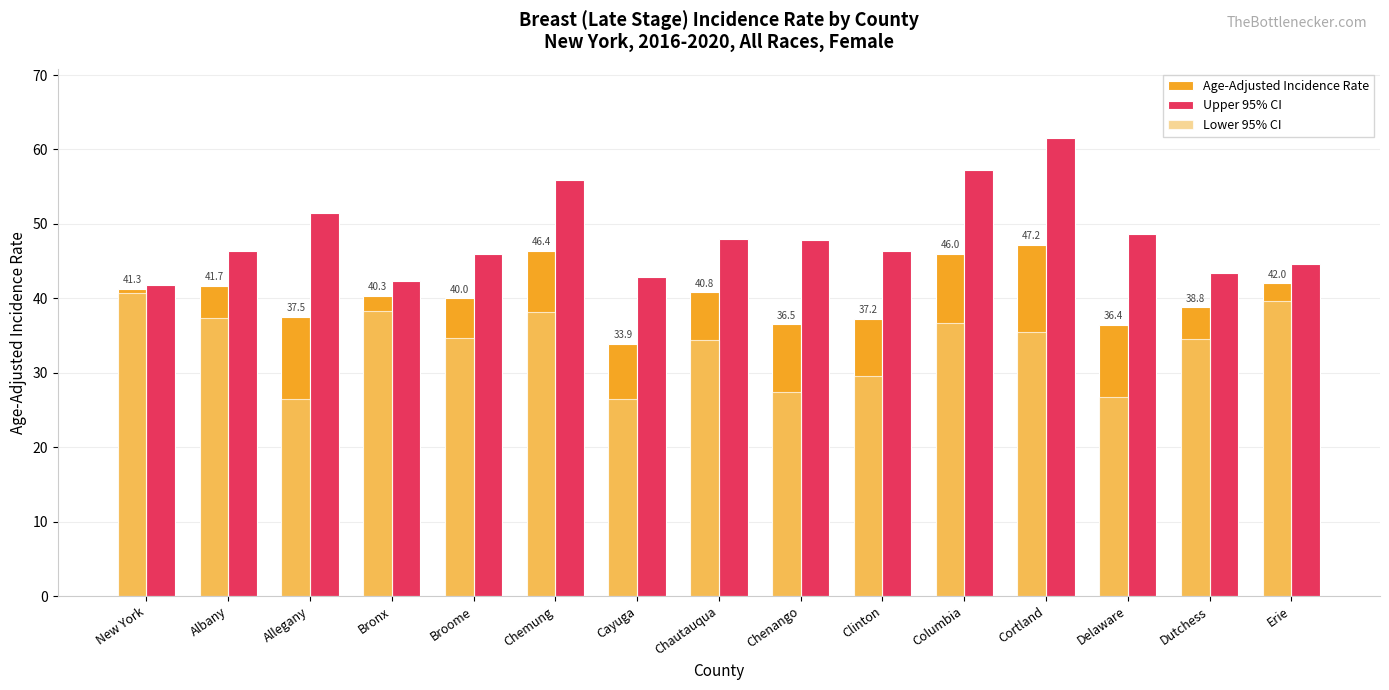

What is the sum of the Upper 95% CI values at New York and Cortland?

103.4